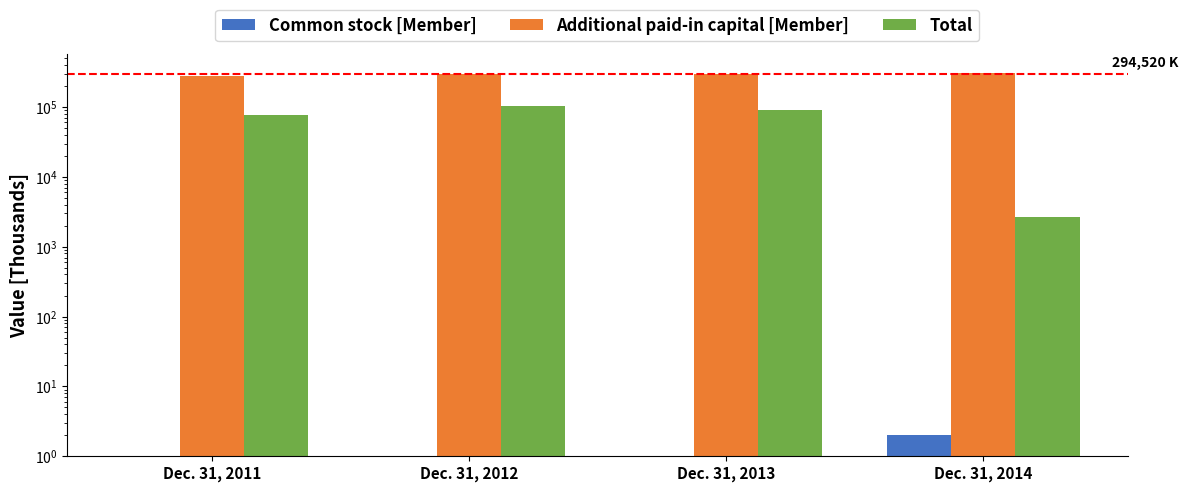

What is the difference between the second highest and minimum values in the Total series?

88019